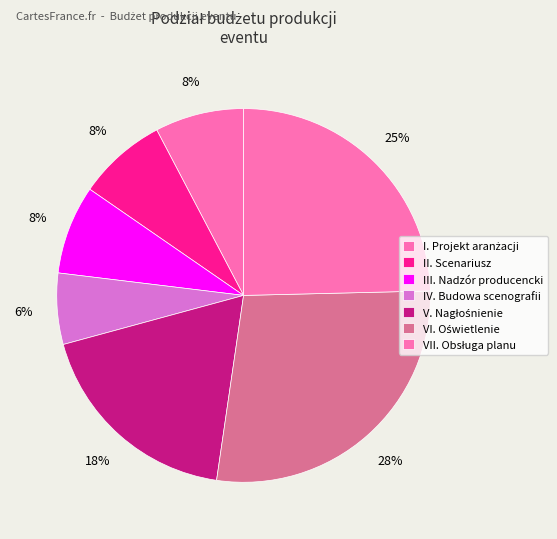

What percentage do VII. Obsługa planu and I. Projekt aranżacji together represent?

32.3%